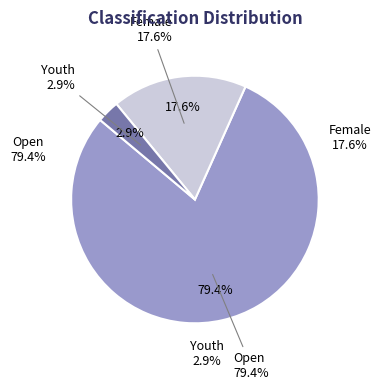

Is Open the majority of the pie?

Yes